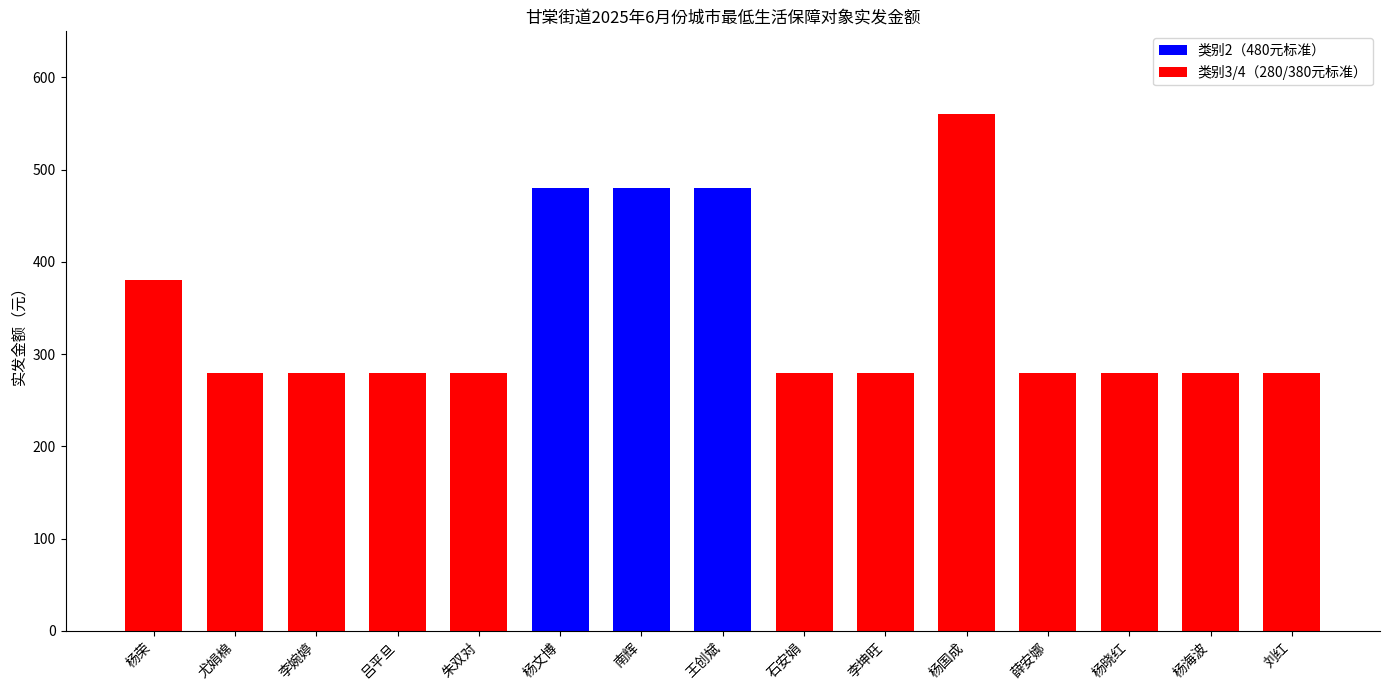

Reading left to right, what are all the values shown in this chart?

杨荣=380	尤娟棉=280	李婉婷=280	吕平旦=280	朱双对=280	杨文博=480	南辉=480	王创斌=480	石安娟=280	李坤旺=280	杨国成=560	薛安娜=280	杨晓红=280	杨海波=280	刘红=280